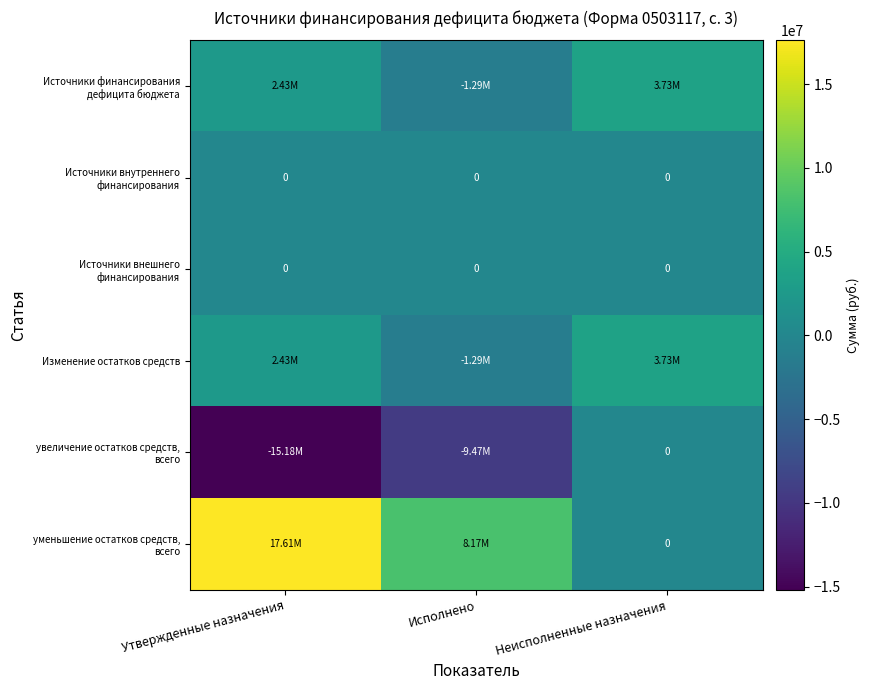

Which has a higher value, Утвержденные назначения or Неисполненные назначения?

Неисполненные назначения